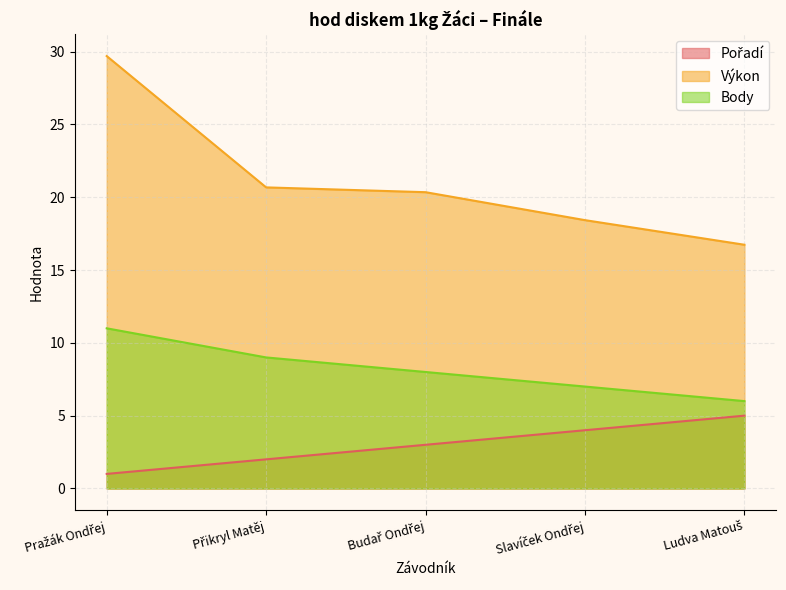

What is the label of the 3rd point from the right?

Budař Ondřej